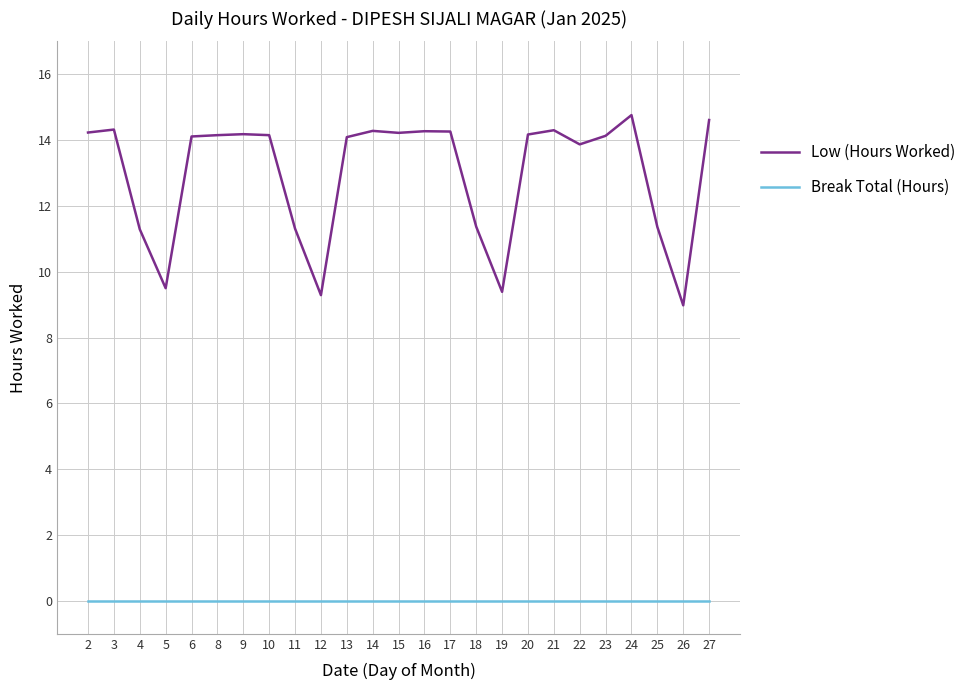

Between 13 and 24, which series saw the biggest shift?

Low (Hours Worked)